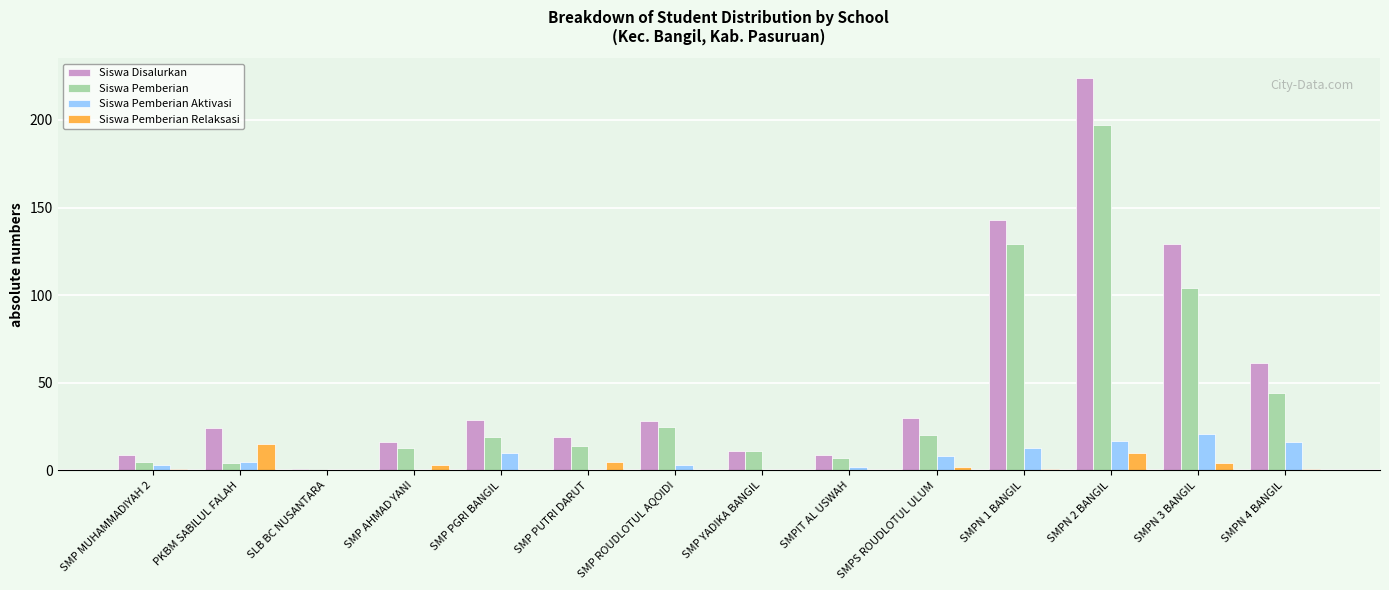

What is the sum of all Siswa Pemberian Aktivasi values?

98